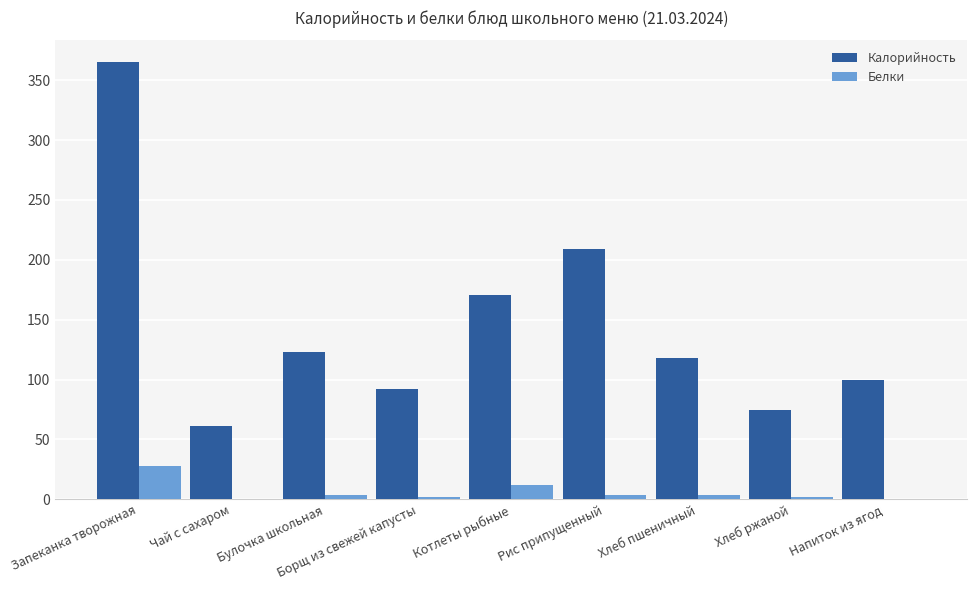

Which series has the largest total across all categories?

Калорийность